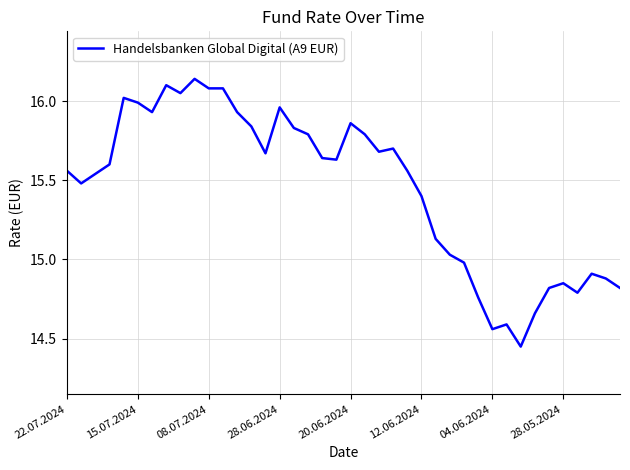

How many values are below 15?

12